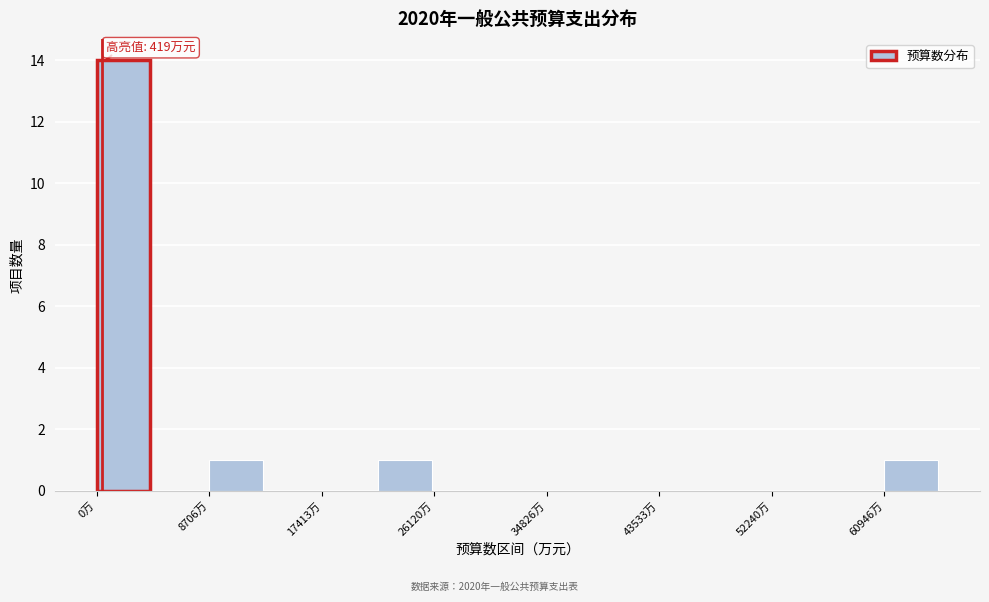

Which range on the x-axis has the tallest bar?

0 to 4000